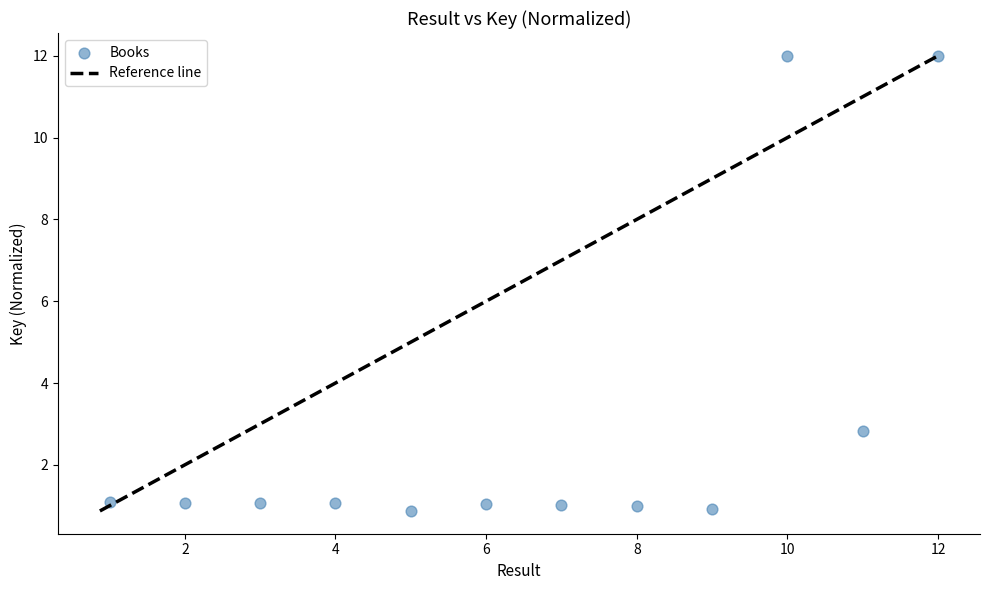

What Y value in the scatter plot is closest to 6?

2.8